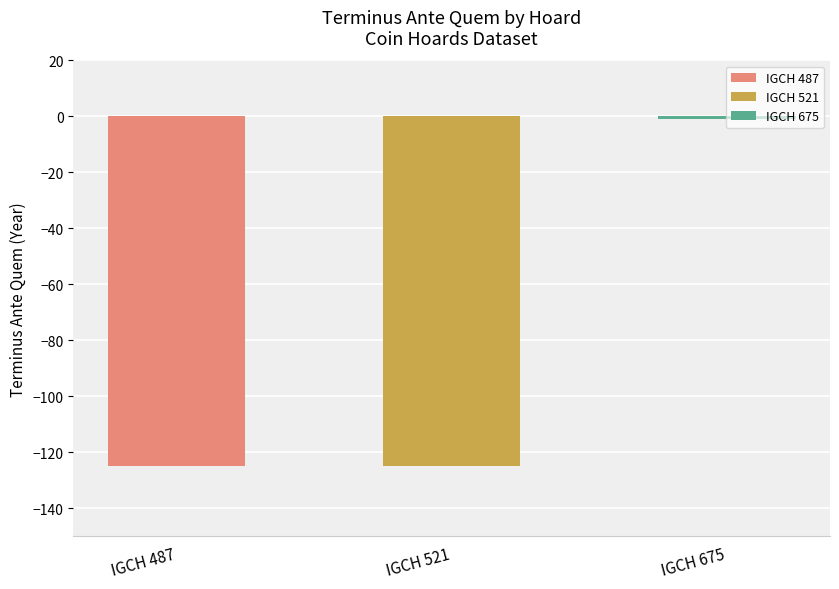

The chart shows a value of -125 at IGCH 521. True or false?

True